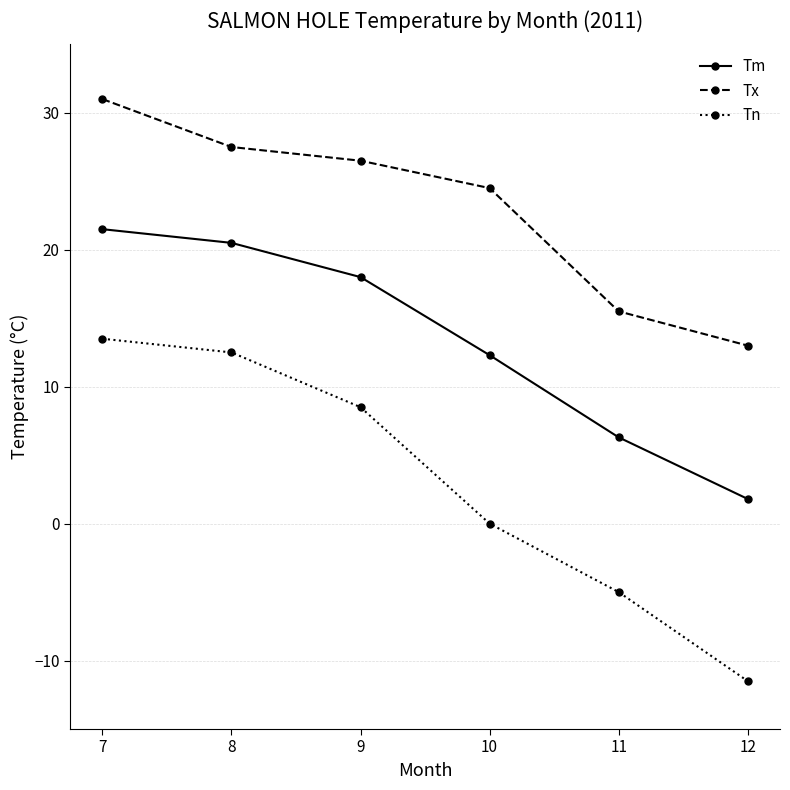

True or false: Tx and Tn intersect in this chart.

False